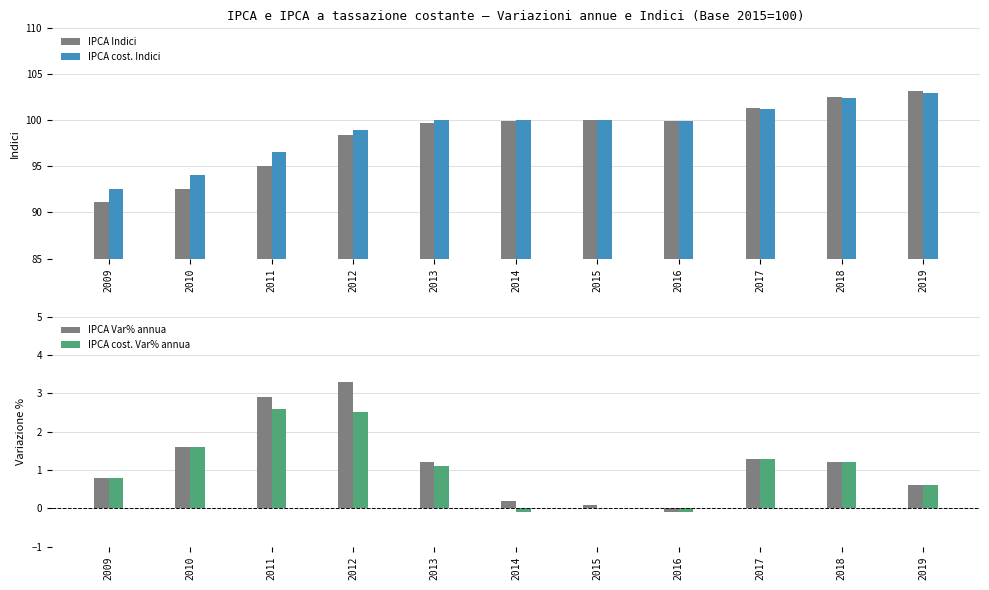

List the labels in order of IPCA Indici value, largest first.

2019, 2018, 2017, 2015, 2014, 2016, 2013, 2012, 2011, 2010, 2009